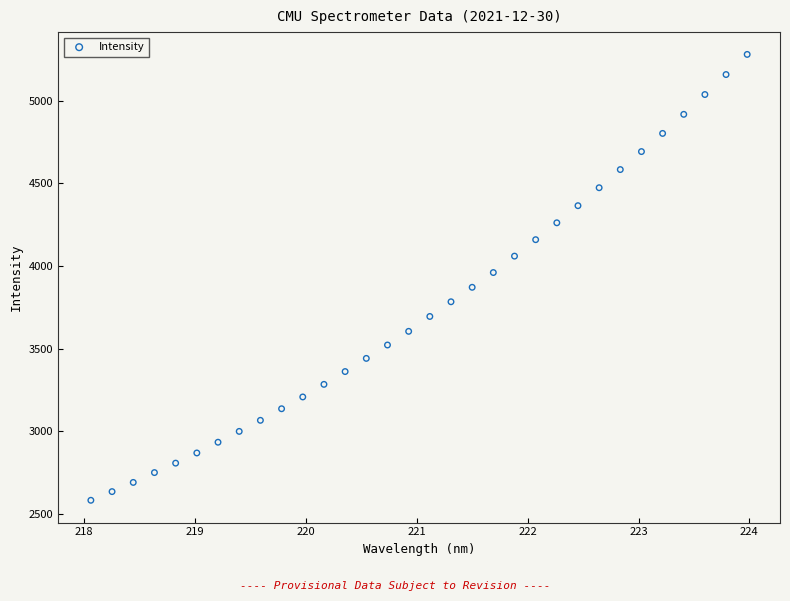

What is the range of X values (max minus min)?

5.9